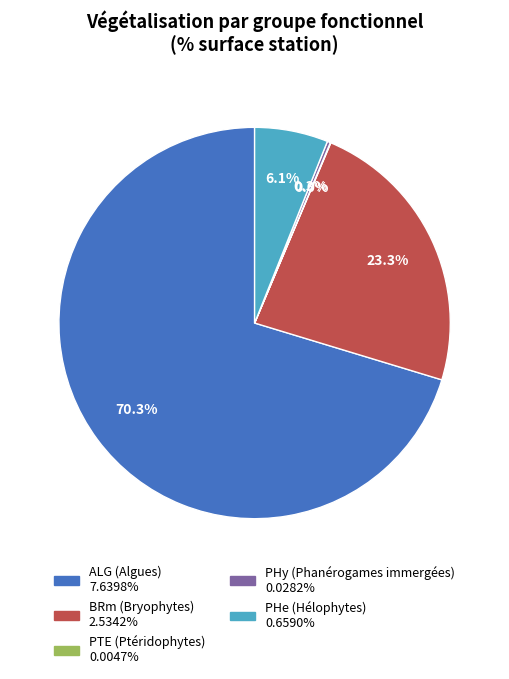

To the nearest percent, what is the average slice percentage?

20%